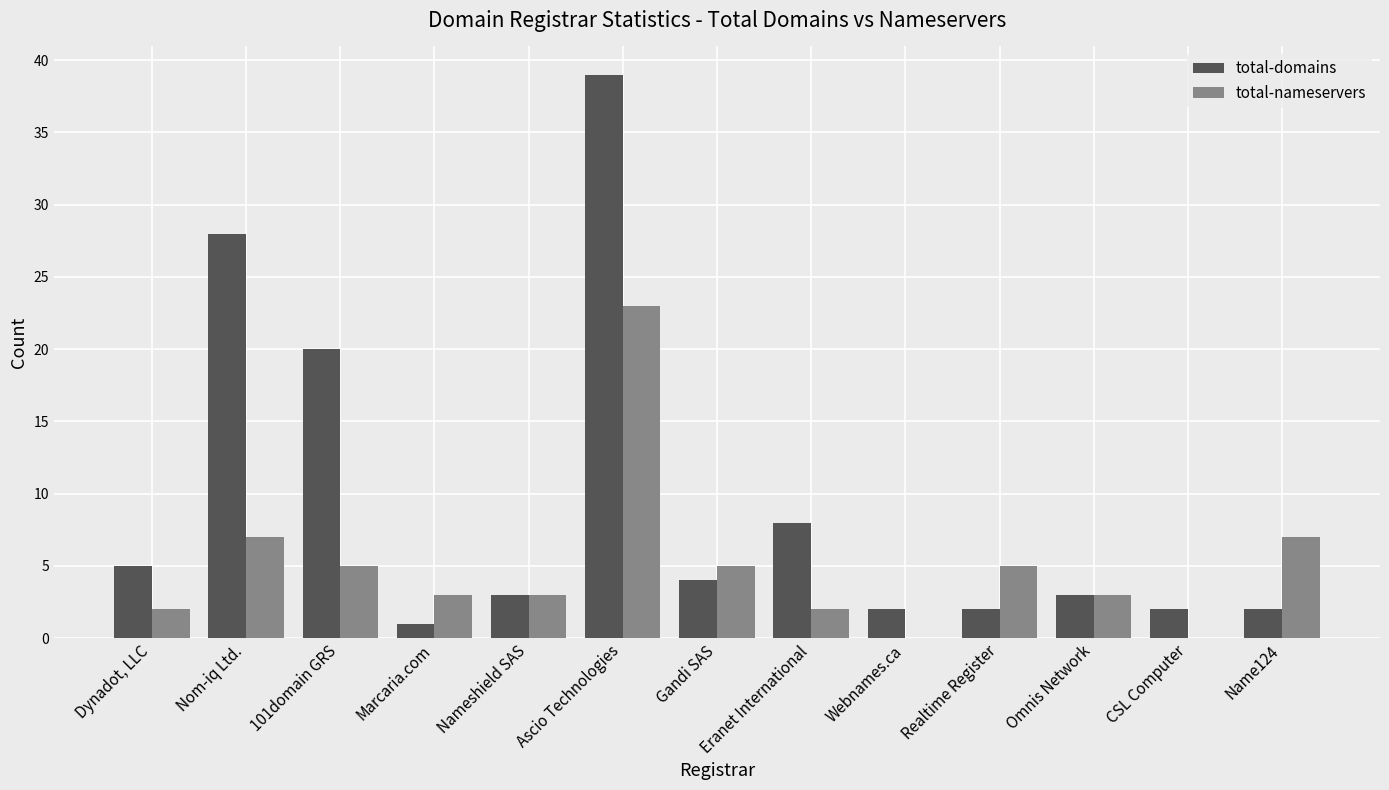

True or false: total-domains has a value of 4 at CSL Computer.

False